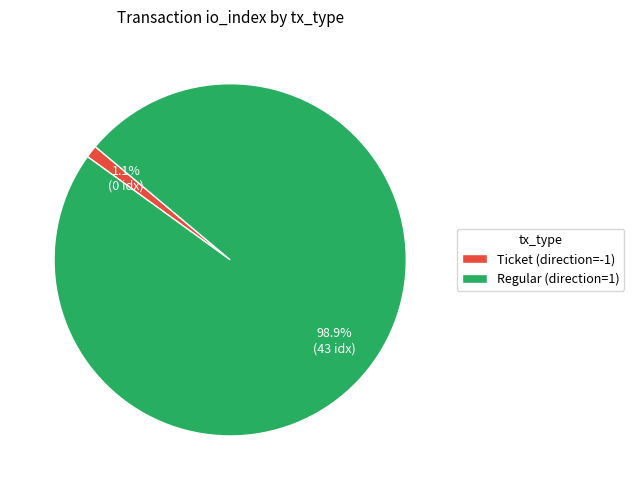

How much of the chart is everything except Ticket (direction=-1)?

98.9%